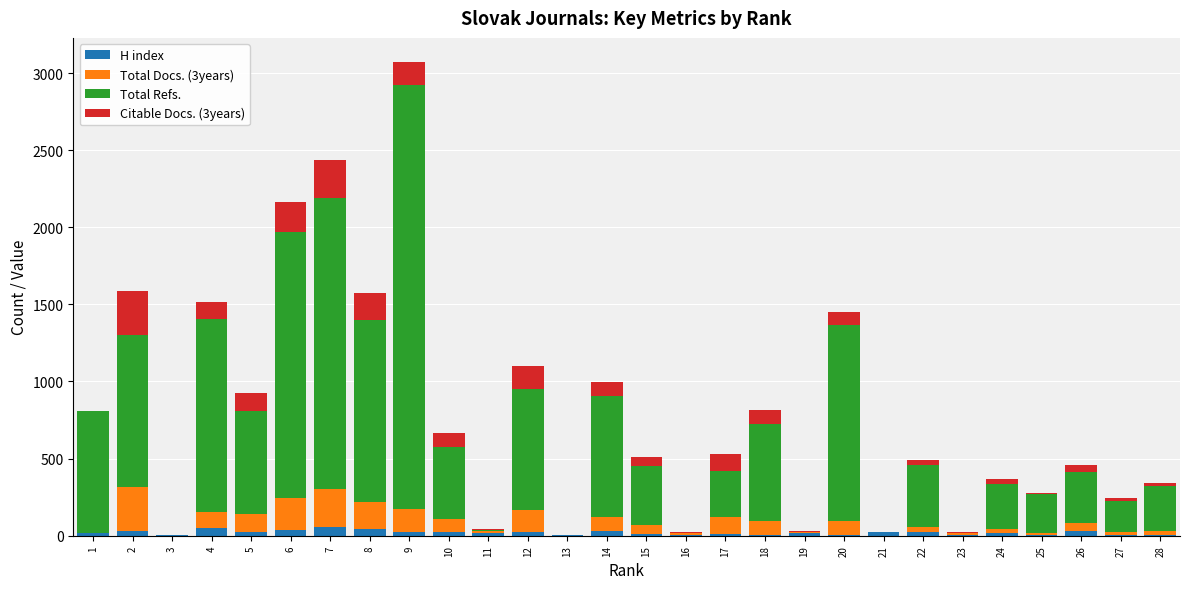

What are all the series names shown in the legend?

H index, Total Docs. (3years), Total Refs., Citable Docs. (3years)